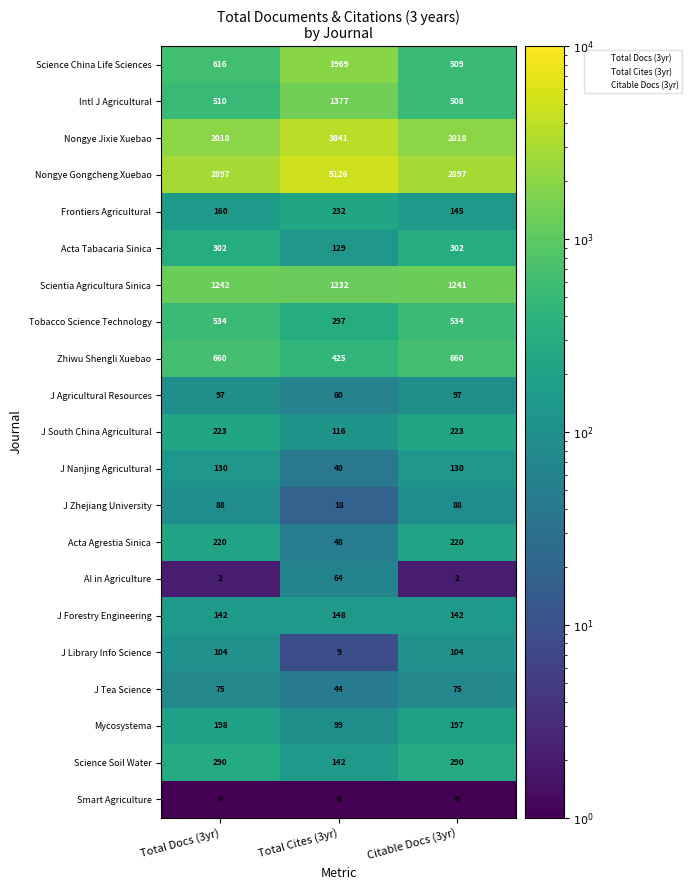

Which series changed the most between Total Docs (3yr) and Total Cites (3yr)?

Nongye Gongcheng Xuebao